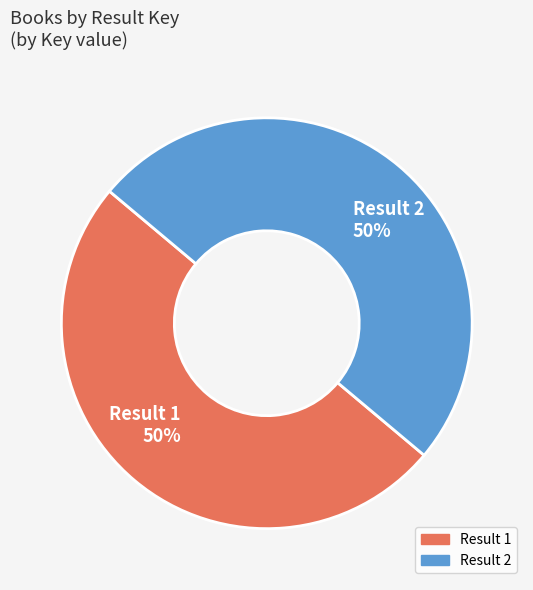

Approximately how many times larger is the value at Result 2 compared to Result 1?

1.0